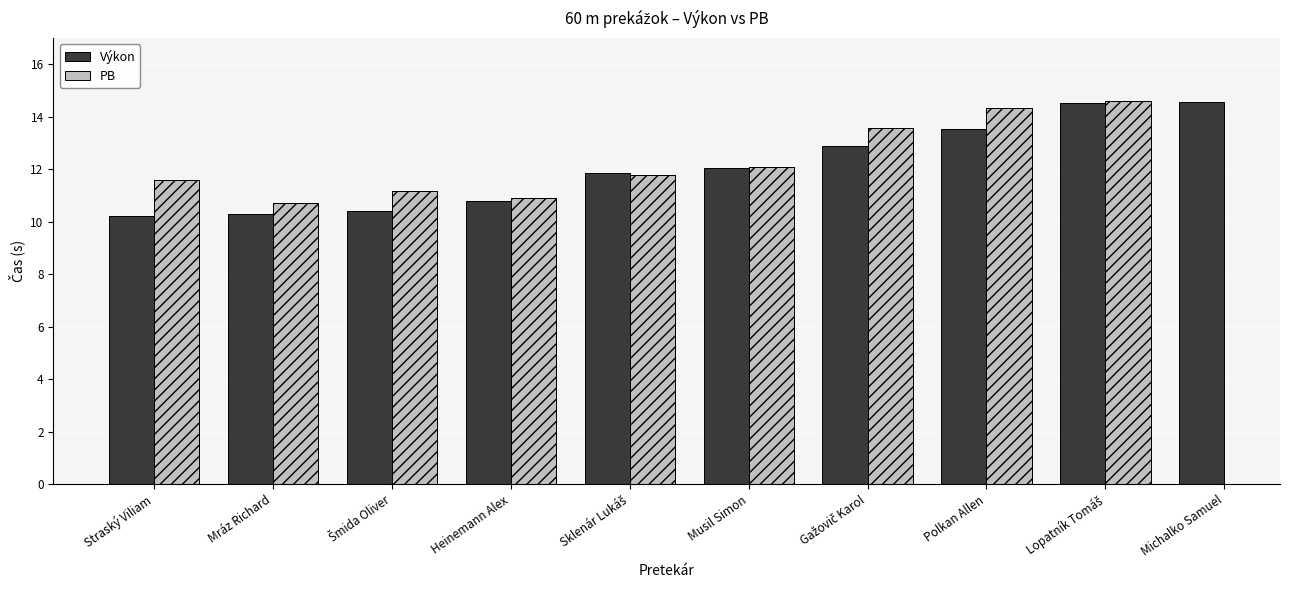

What is the highest value of the Výkon series?

14.6